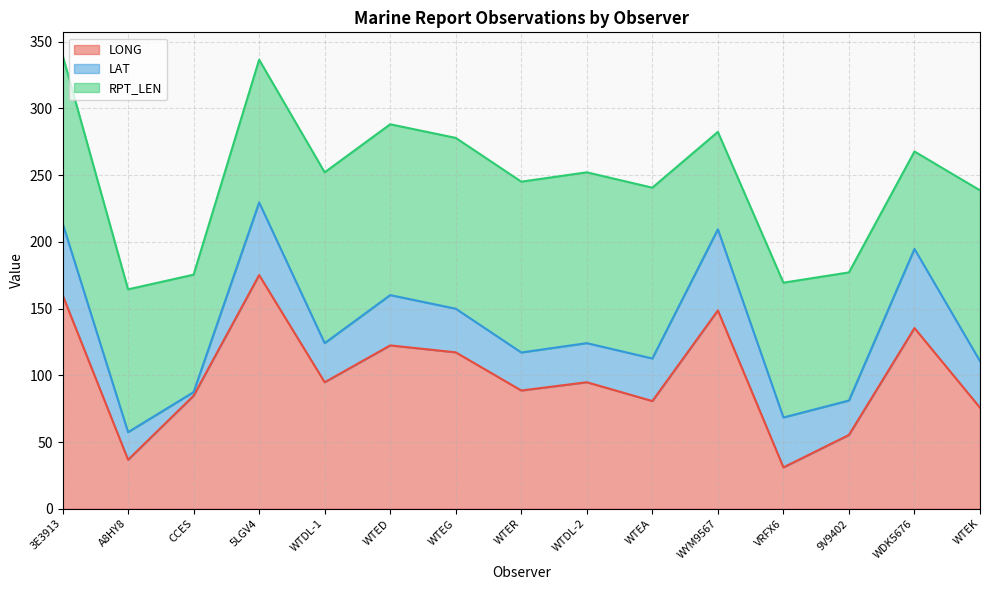

What is the total value across all series at WDK5676?

267.7